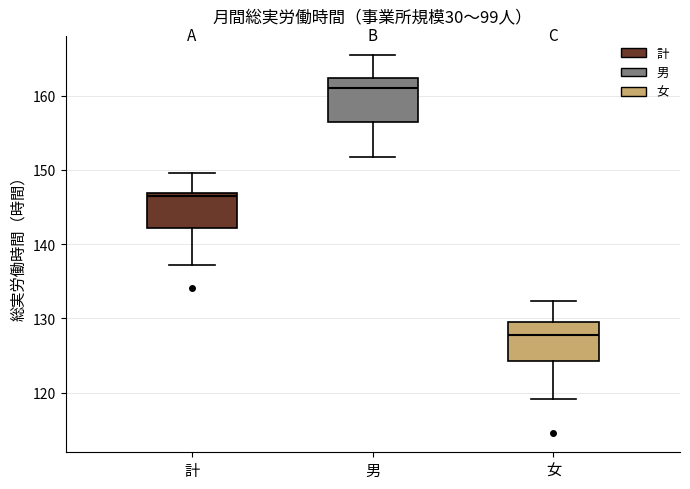

Reading left to right, read every box against the y-axis: the position of its median line, the range the box covers, and the ends of its whiskers. The values are not printed on the chart, so give them approximately, as read against the axis.

計: median 147 (just below the box's upper edge), box 142 to 147, whiskers 137 to 150
男: median 161, box 157 to 162, whiskers 152 to 166
女: median 128, box 124 to 129, whiskers 119 to 132